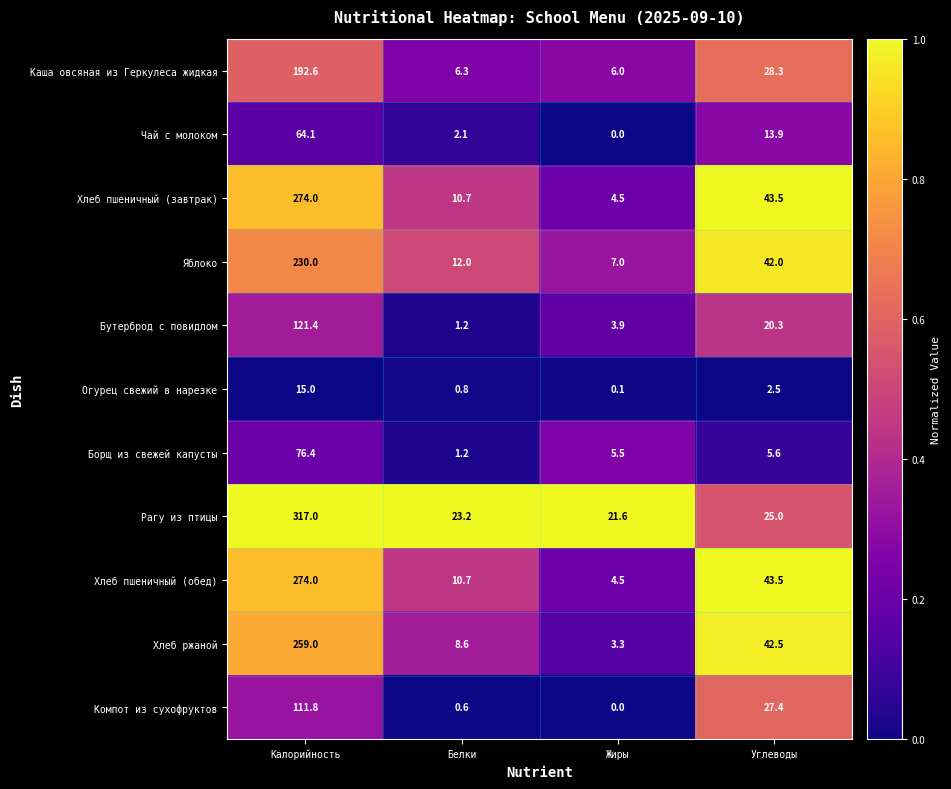

At which label is Рагу из птицы closest to 169?

Углеводы